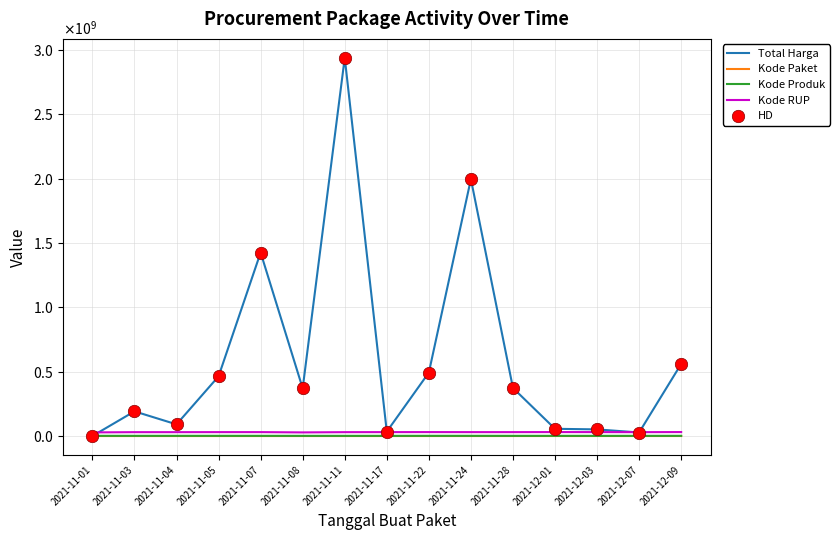

Which series has the largest total across all categories?

Total Harga